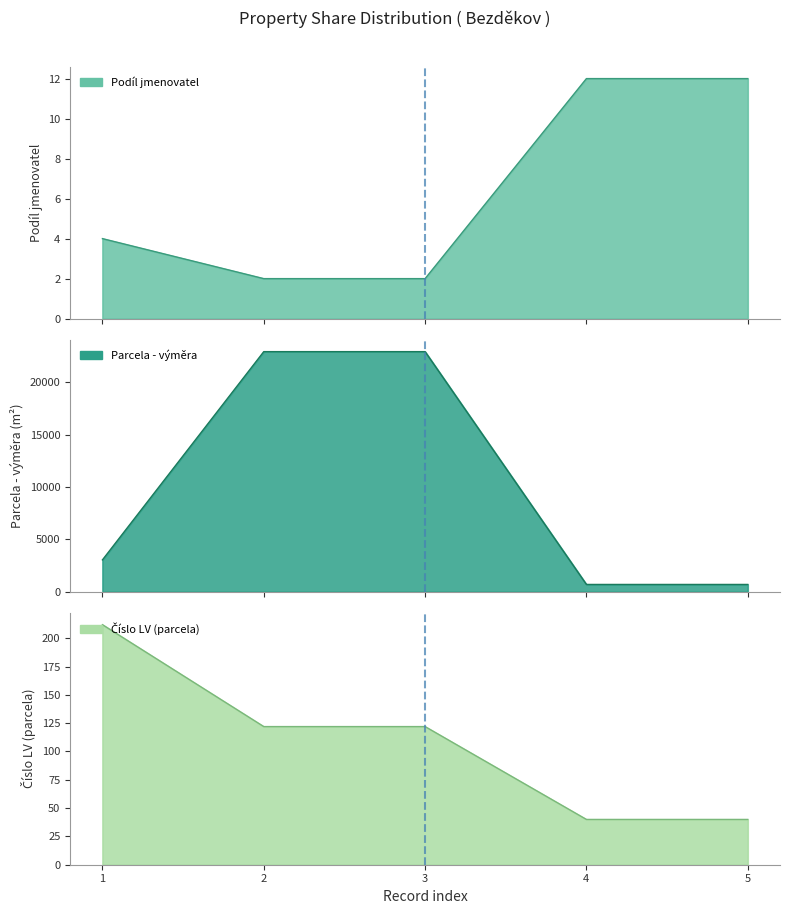

What is the lowest value of the Parcela - výměra series?

691